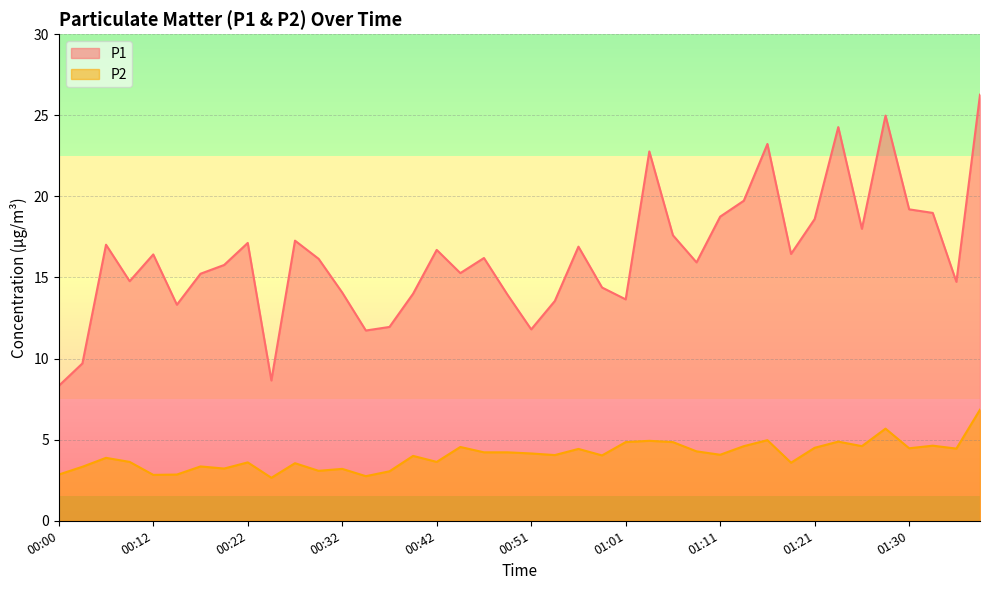

Reading left to right, list all the values displayed in this chart.

P1: 8.3	9.7	17.0	14.8	16.4	13.3	15.2	15.8	17.1	8.7	17.3	16.1	14.1	11.7	11.9	14.0	16.7	15.3	16.2	13.9	11.8	13.6	16.9	14.4	13.7	22.8	17.6	15.9	18.8	19.7	23.2	16.4	18.6	24.3	18.0	25.0	19.2	19.0	14.7	26.3
P2: 2.9	3.3	3.9	3.6	2.8	2.9	3.4	3.2	3.6	2.6	3.5	3.1	3.2	2.8	3.0	4.0	3.6	4.5	4.2	4.2	4.2	4.0	4.4	4.0	4.8	4.9	4.8	4.3	4.1	4.6	5.0	3.6	4.5	4.9	4.6	5.7	4.5	4.6	4.5	6.8